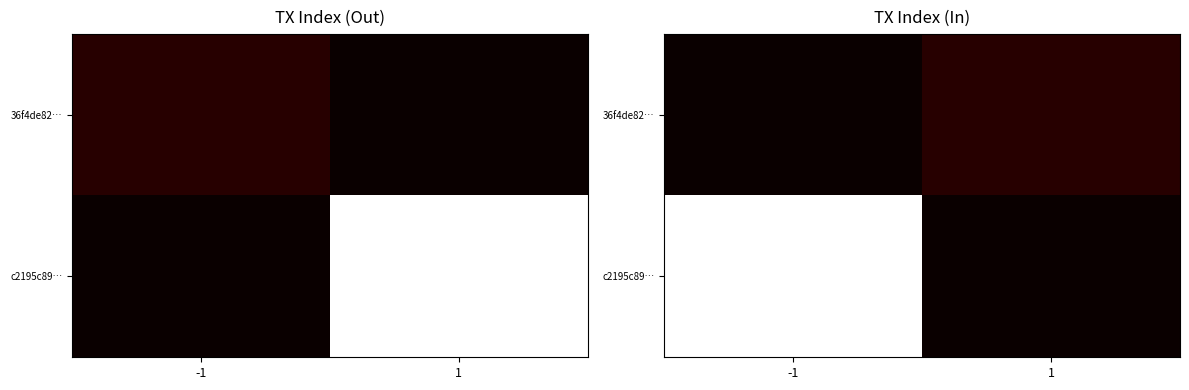

Between -1 and 1, which is larger?

1